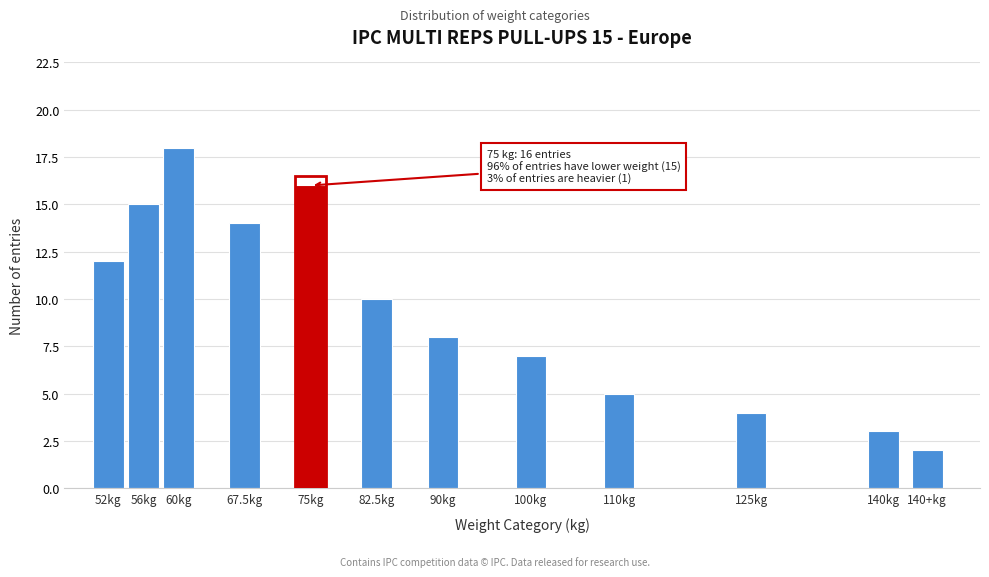

Reading left to right, extract all data points from this chart.

52kg=12	56kg=15	60kg=18	67.5kg=14	75kg=16	82.5kg=10	90kg=8	100kg=7	110kg=5	125kg=4	140kg=3	140+kg=2